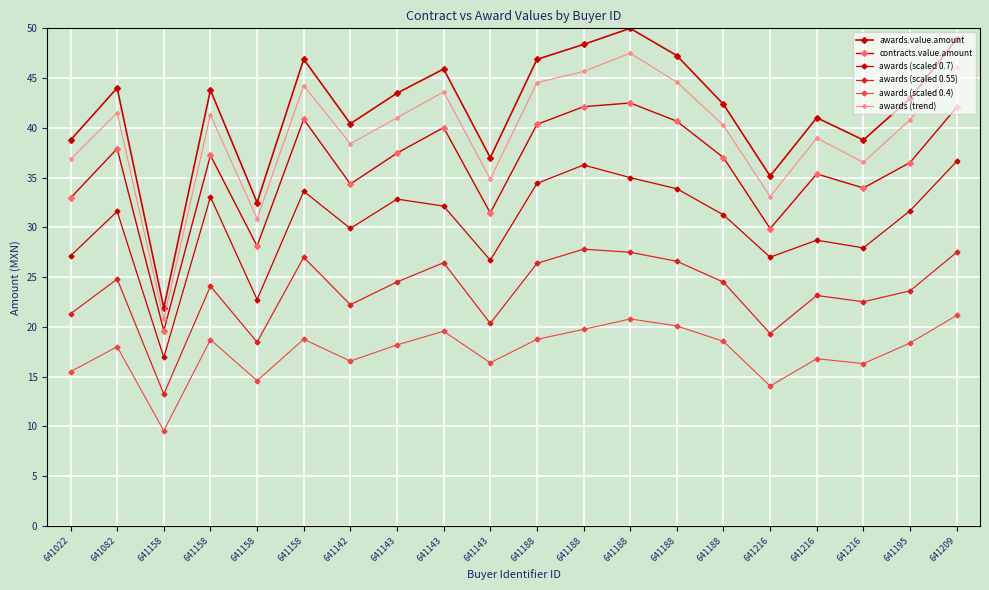

True or false: awards (trend) and awards.value.amount intersect in this chart.

False